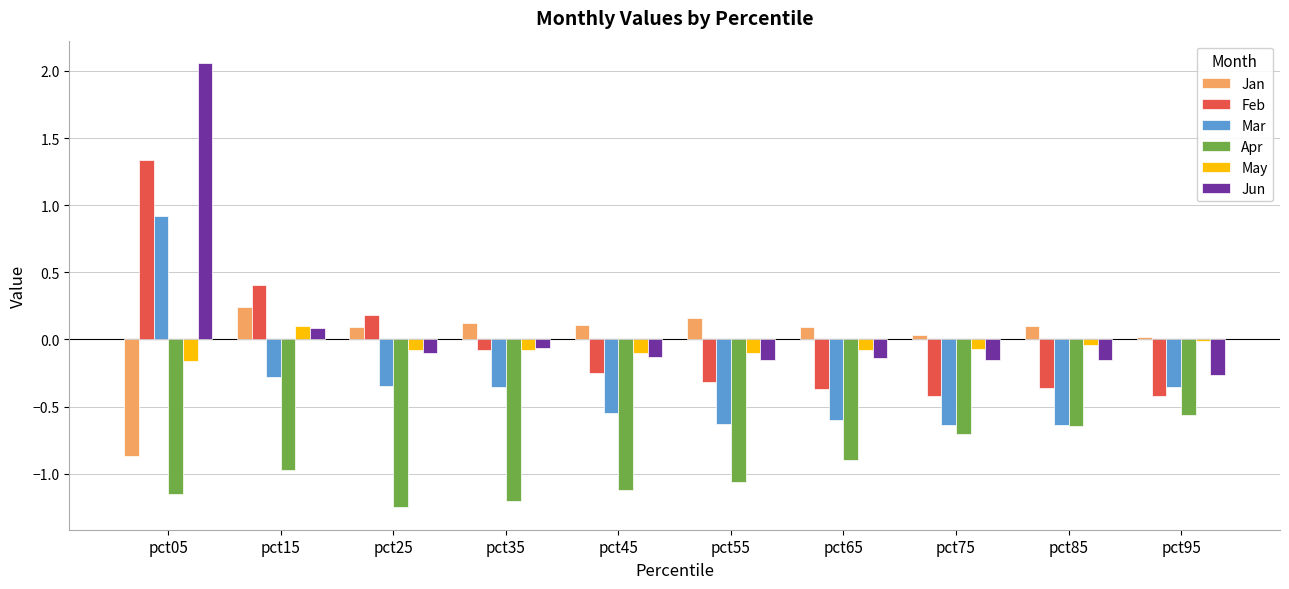

How many positive values does the Jan series have?

9